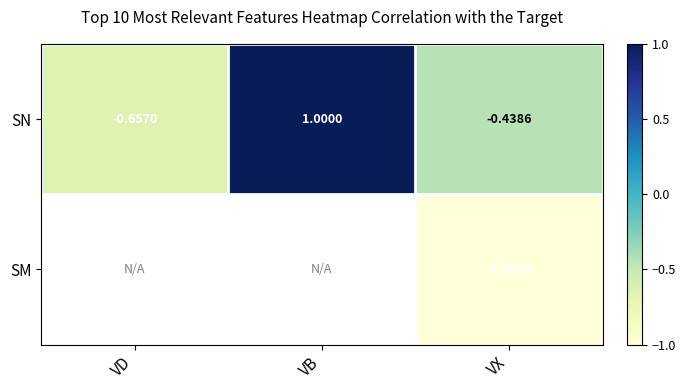

At which label does SN first exceed 0?

VB